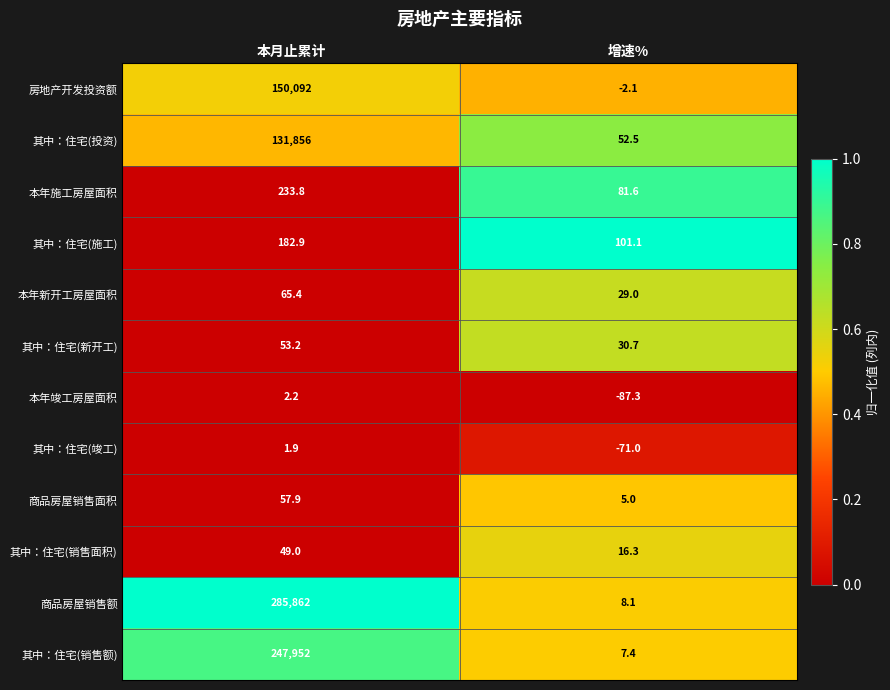

What is the spread (max minus min) of values at 增速%?

188.4